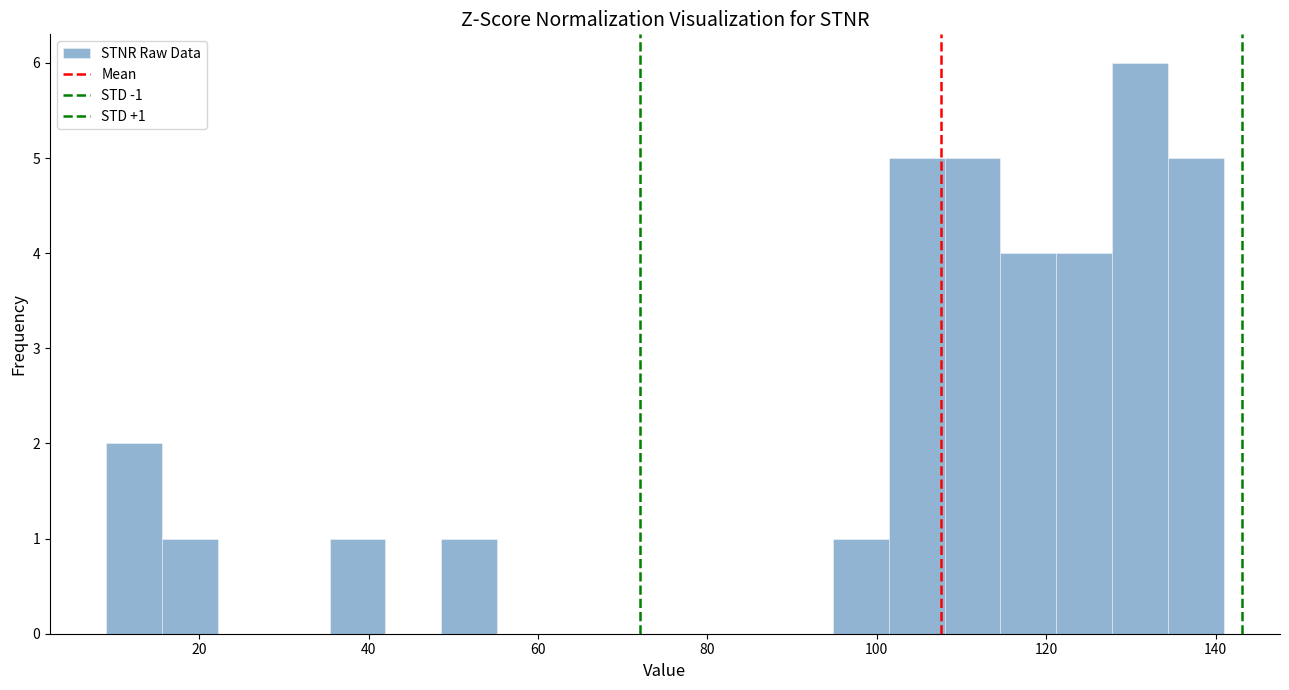

Read against the x-axis, roughly where is the centre of the tallest bar?

132